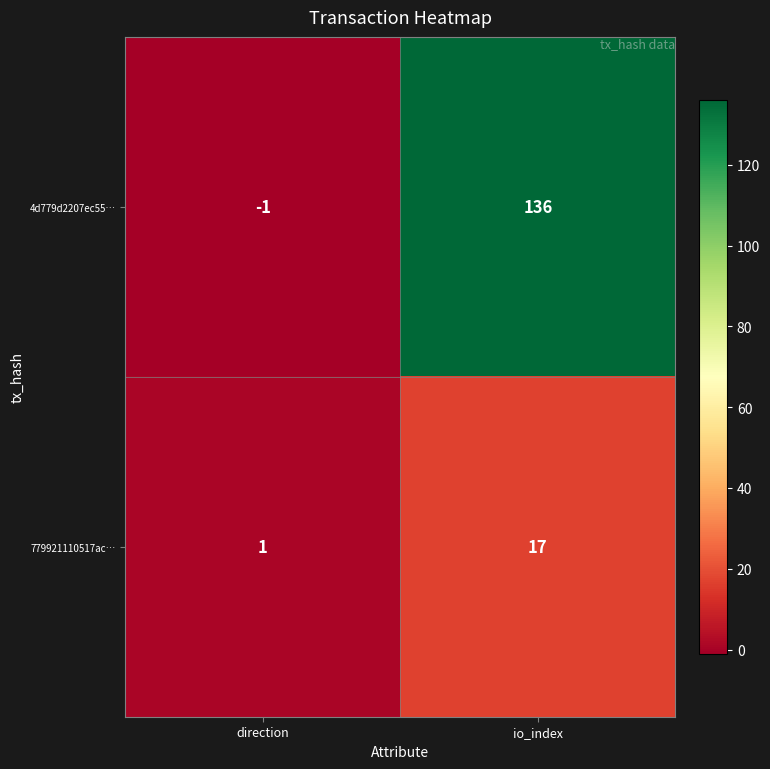

What is the average value of the 779921110517ac… series?

9